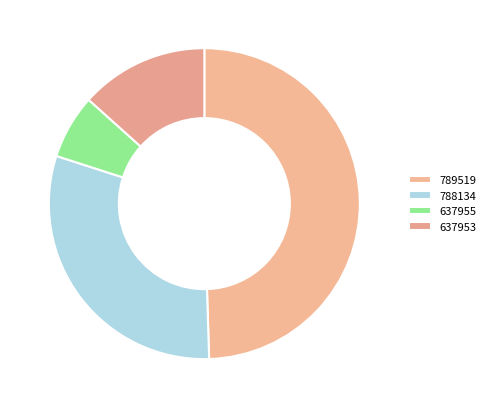

To the nearest percent, what is the combined percentage of 637953 and 637955?

20%